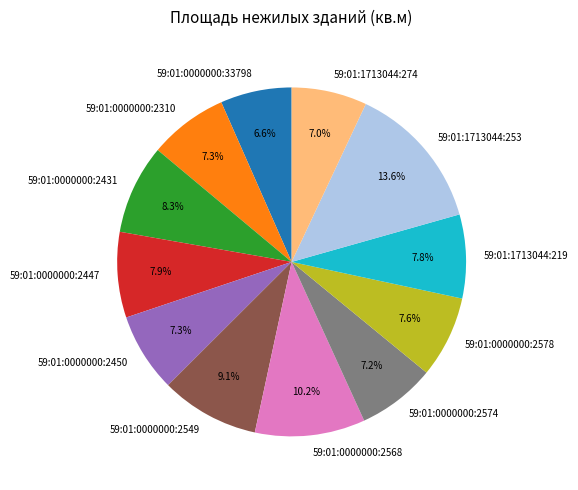

Which category has the biggest portion of the pie?

59:01:1713044:253